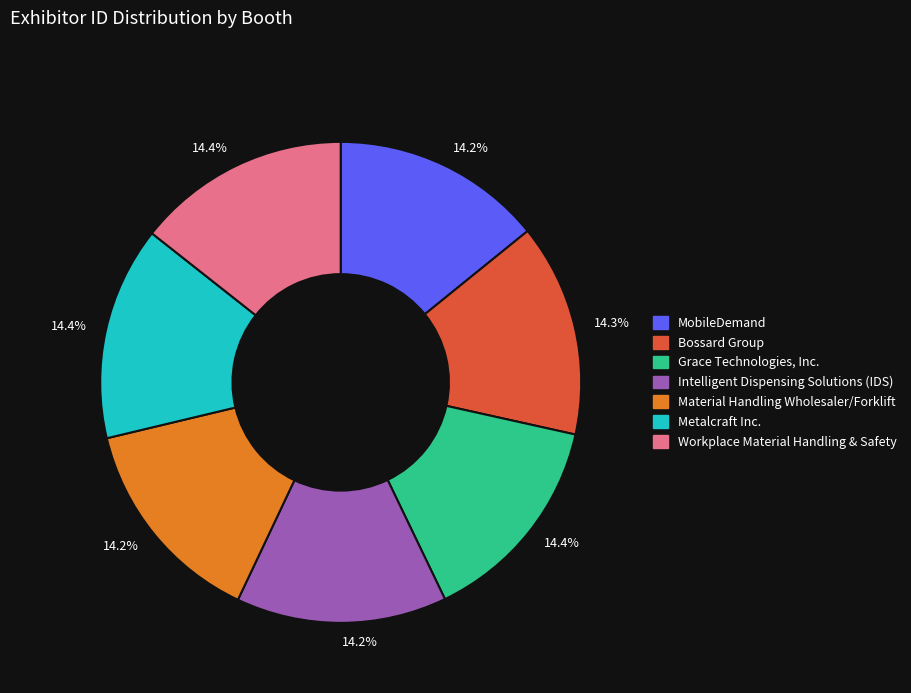

What percentage is the Workplace Material Handling & Safety slice, to the nearest percent?

14%